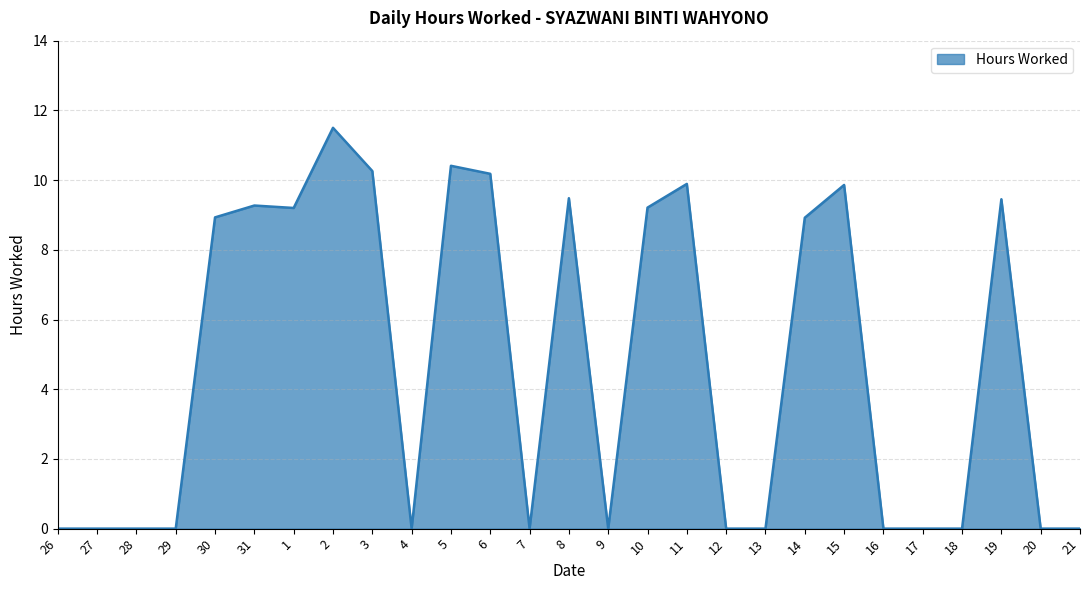

What is the change in value from 5 to 7?

-10.4